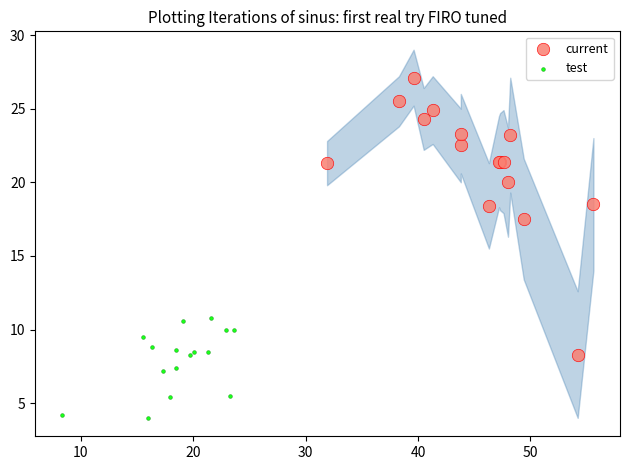

Which series reaches the minimum Y coordinate?

test